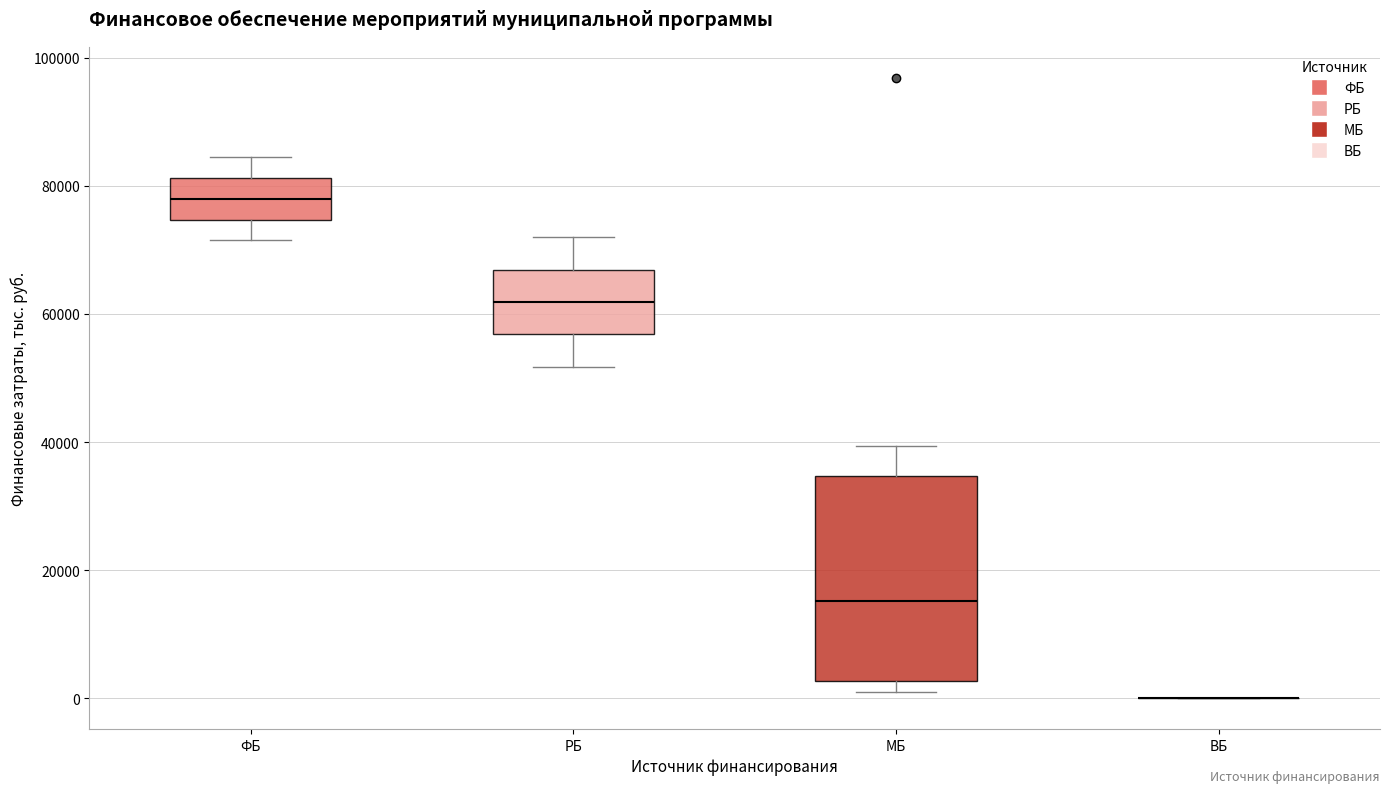

Comparing the boxes themselves (not the whiskers), which one is the tallest?

МБ